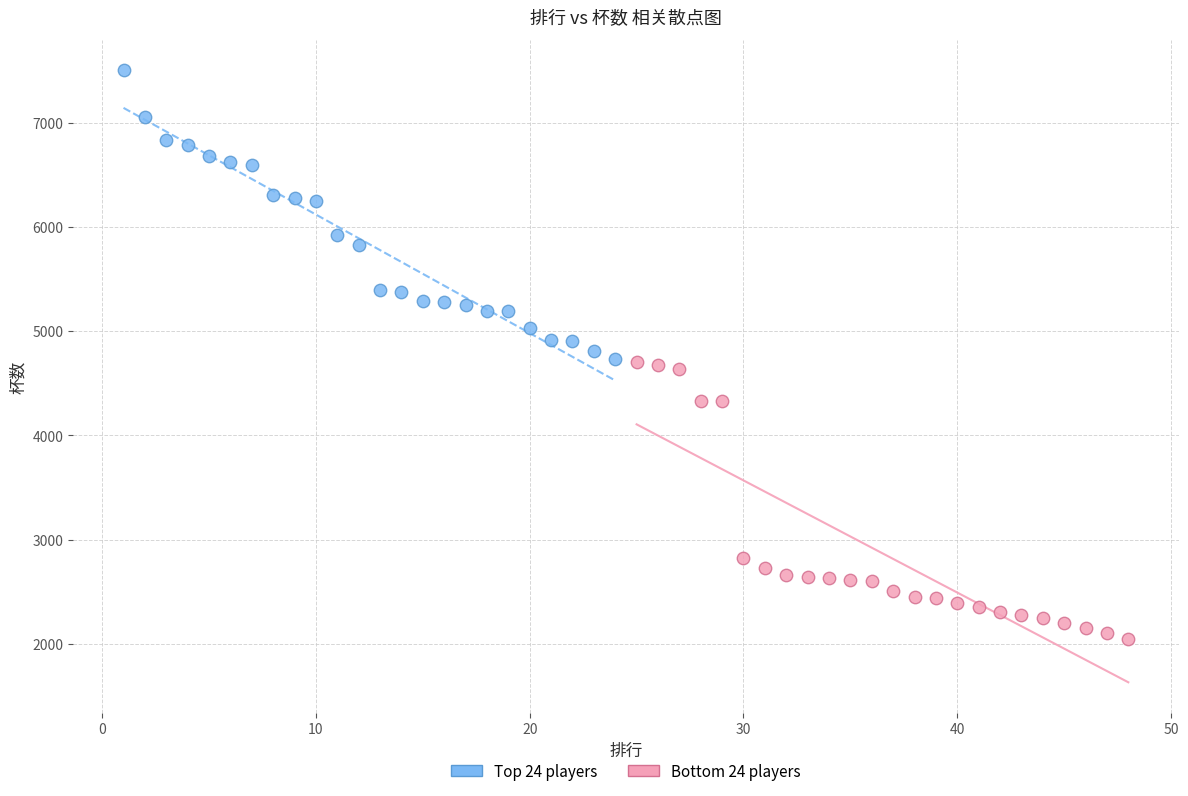

Which series reaches the maximum Y coordinate?

Top 24 players